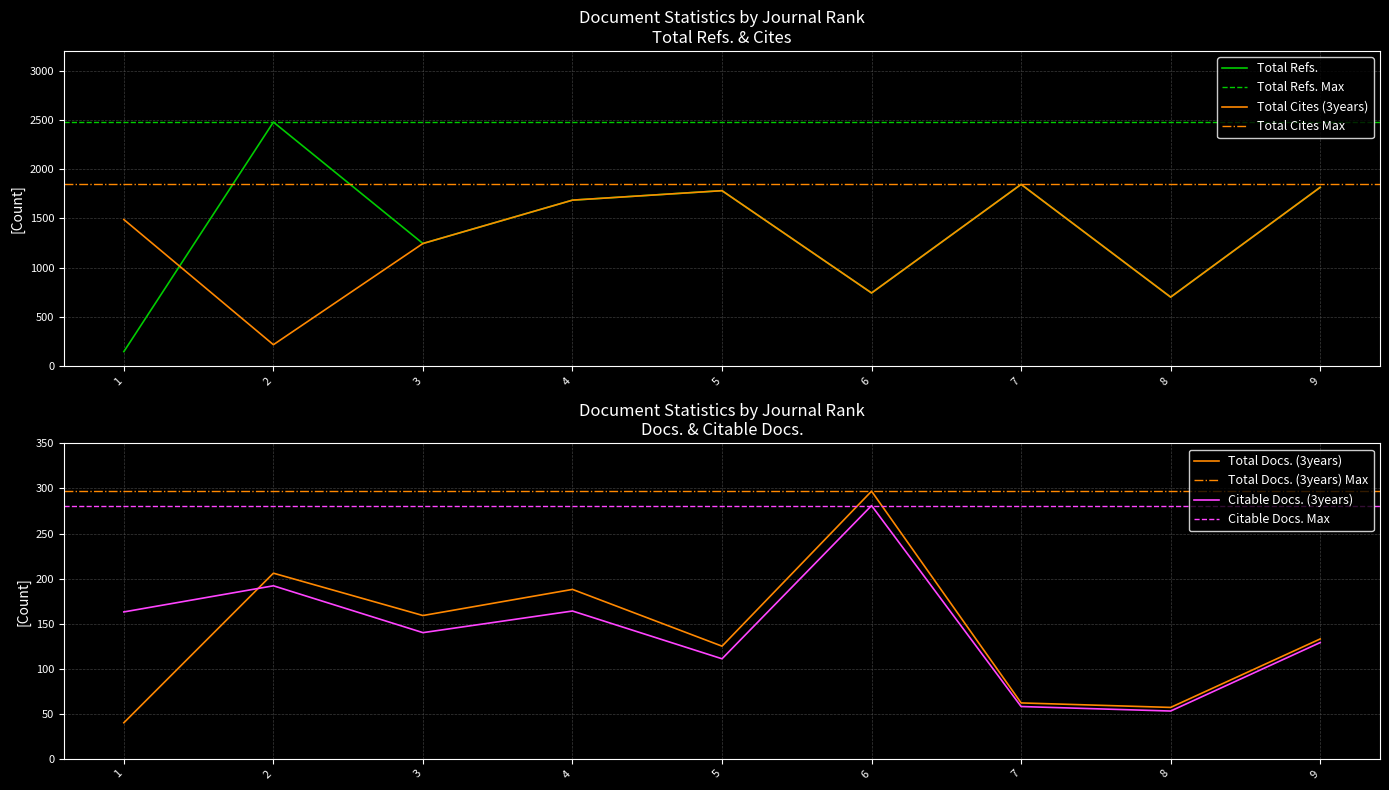

What is the total value across all series at 3?

2791